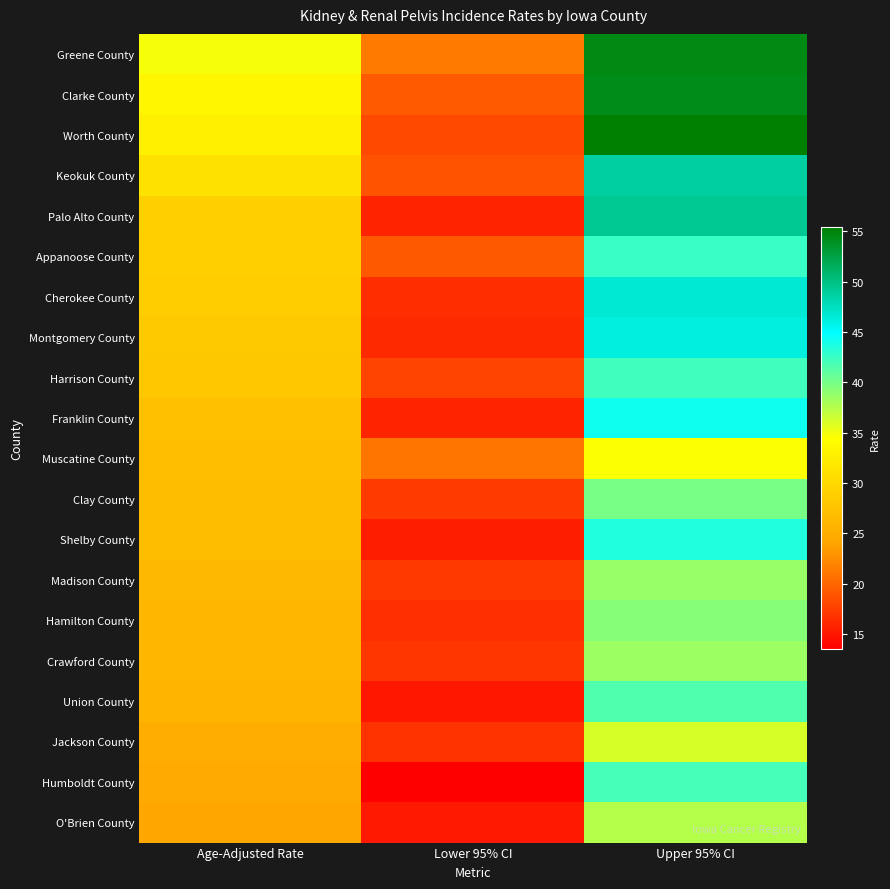

What is the total value across all series at Age-Adjusted Rate?

561.0